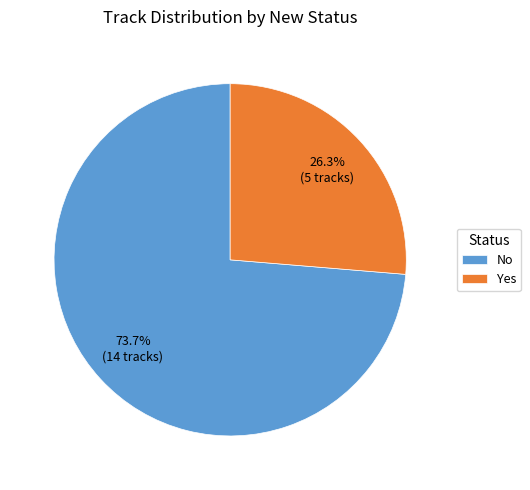

To the nearest percent, what is the average slice percentage?

50%